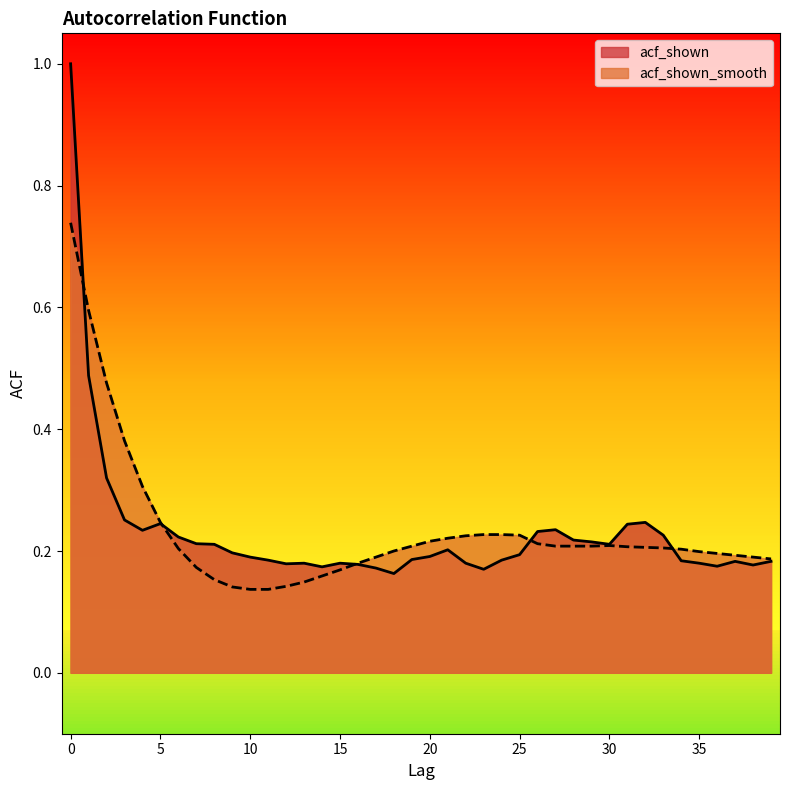

Is the value of acf_shown at 23 greater than the value of acf_shown_smooth at 5?

No